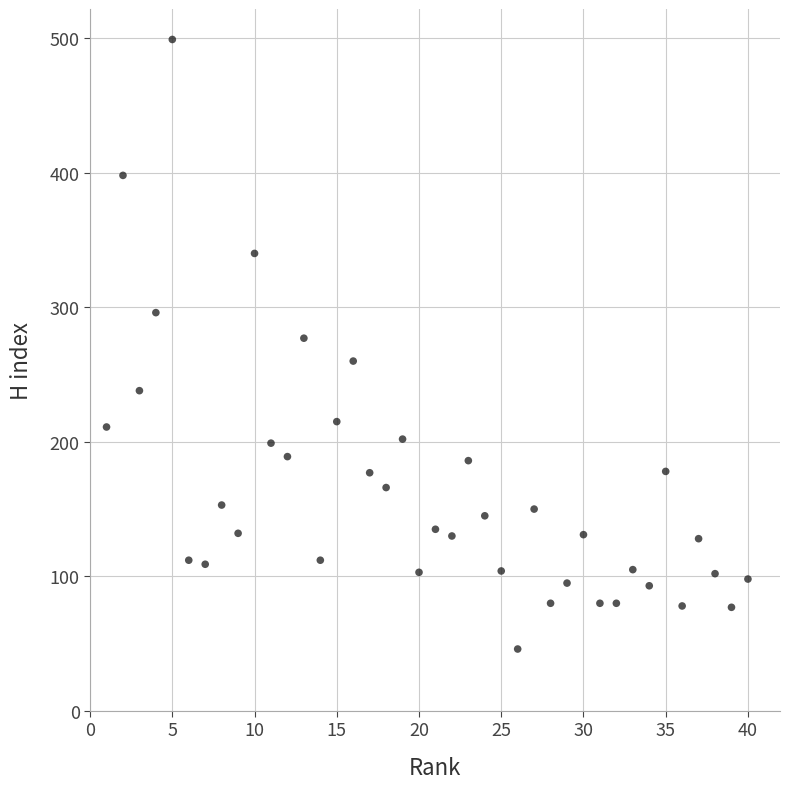

What is the range of X values (max minus min)?

39